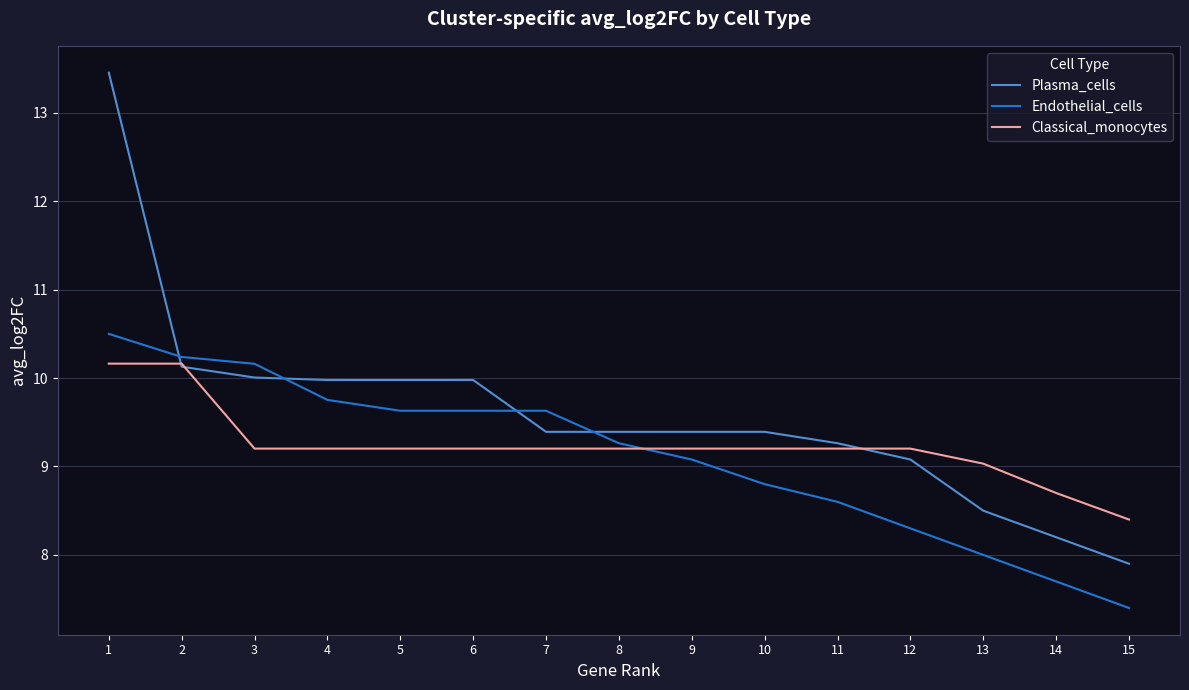

Reading left to right, extract all data points from this chart.

Plasma_cells: 1=13.5	2=10.1	3=10.0	4=10.0	5=10.0	6=10.0	7=9.4	8=9.4	9=9.4	10=9.4	11=9.3	12=9.1	13=8.5	14=8.2	15=7.9
Endothelial_cells: 1=10.5	2=10.2	3=10.2	4=9.8	5=9.6	6=9.6	7=9.6	8=9.3	9=9.1	10=8.8	11=8.6	12=8.3	13=8.0	14=7.7	15=7.4
Classical_monocytes: 1=10.2	2=10.2	3=9.2	4=9.2	5=9.2	6=9.2	7=9.2	8=9.2	9=9.2	10=9.2	11=9.2	12=9.2	13=9.0	14=8.7	15=8.4